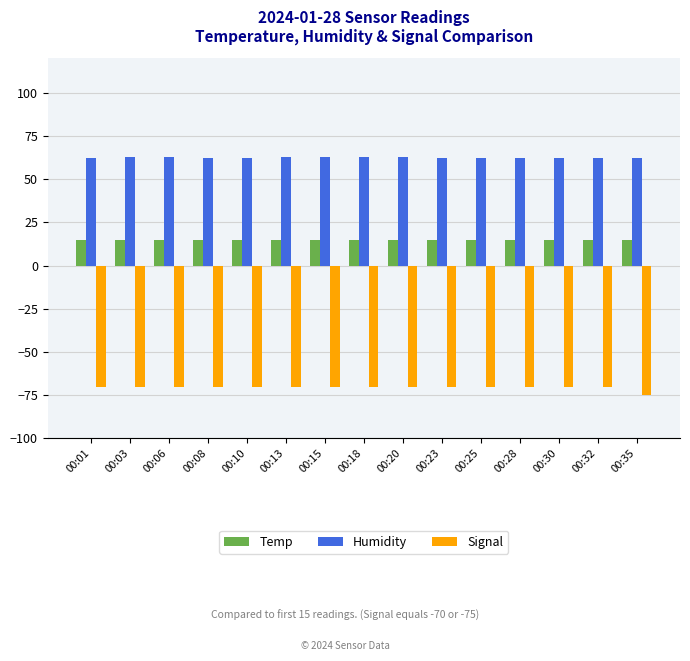

What is the value of the Humidity bar at the 4th from the left?

62.3